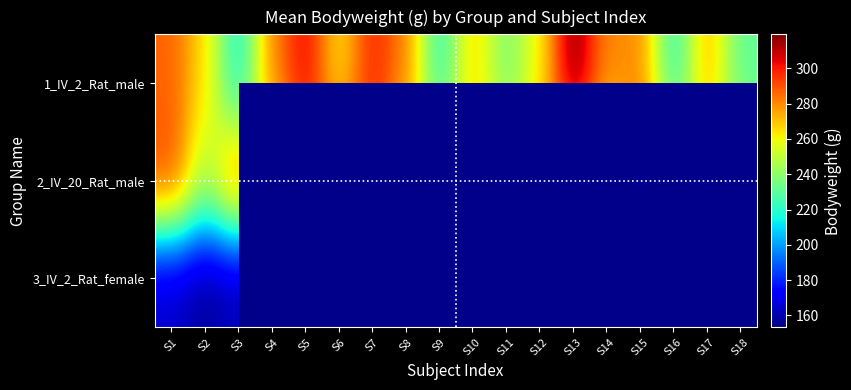

Which series has the largest total across all categories?

2_IV_20_Rat_male